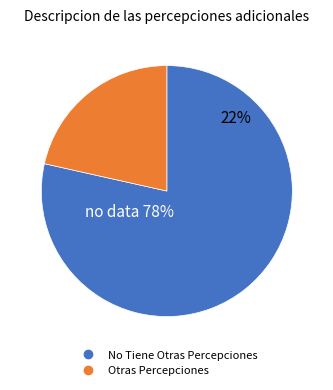

To the nearest percent, what is the average slice percentage?

50%